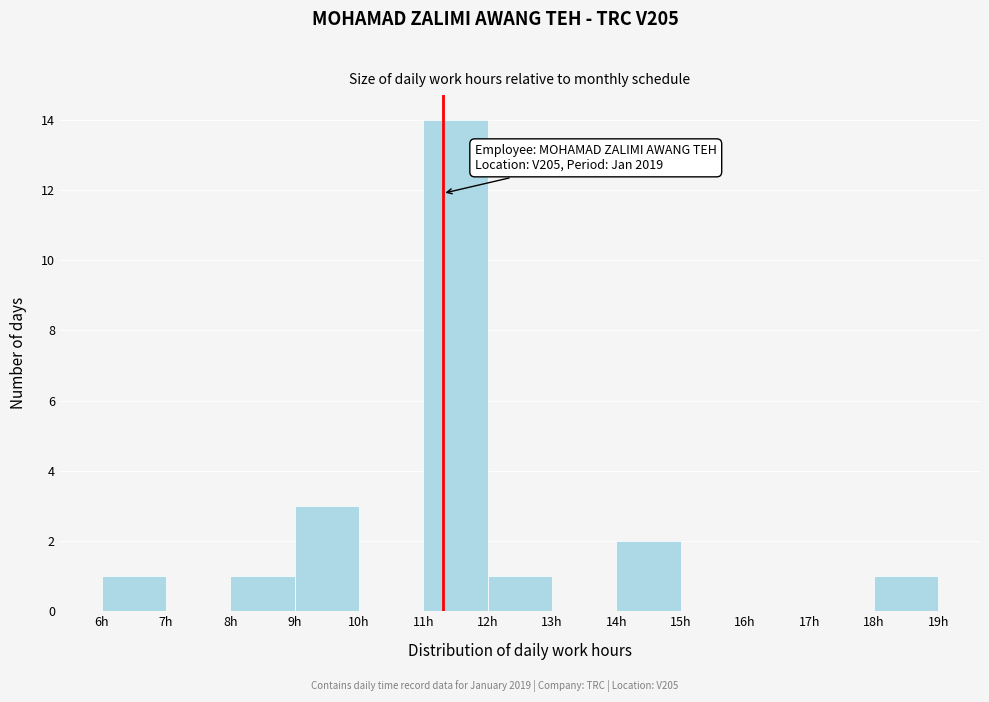

Over which range of the x-axis is the bar tallest?

11 to 12